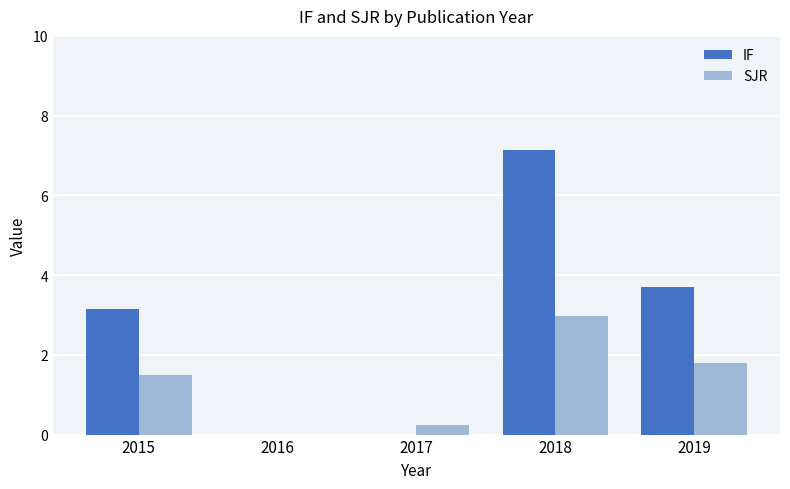

At which label does SJR first exceed 1?

2015